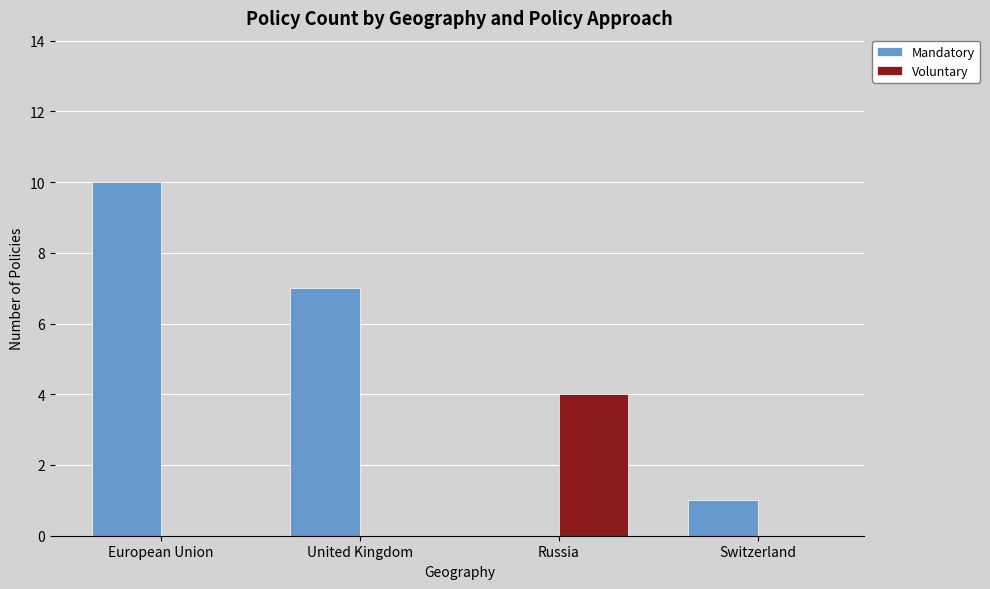

What is the difference between the Voluntary values at Russia and Switzerland?

4